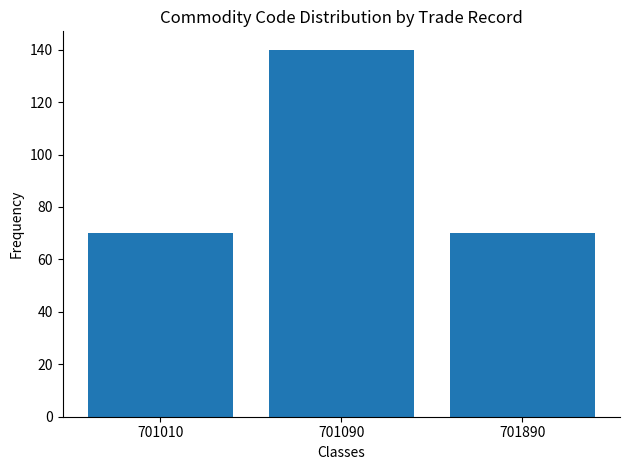

What is the minimum value shown in the chart?

70